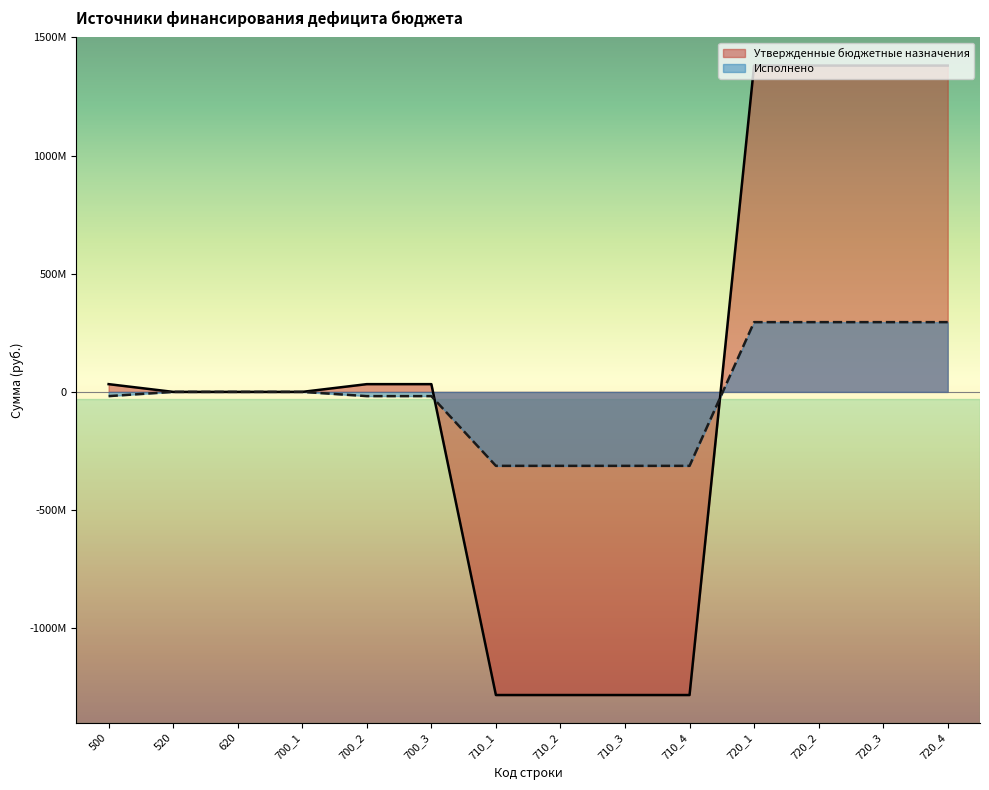

What are all the series names shown in the legend?

Утвержденные бюджетные назначения, Исполнено